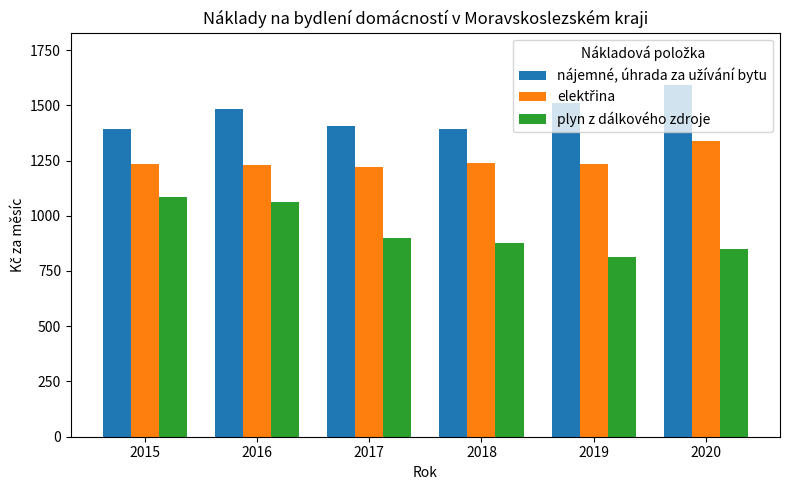

The plyn z dálkového zdroje series shows 814.1 at 2019. True or false?

True